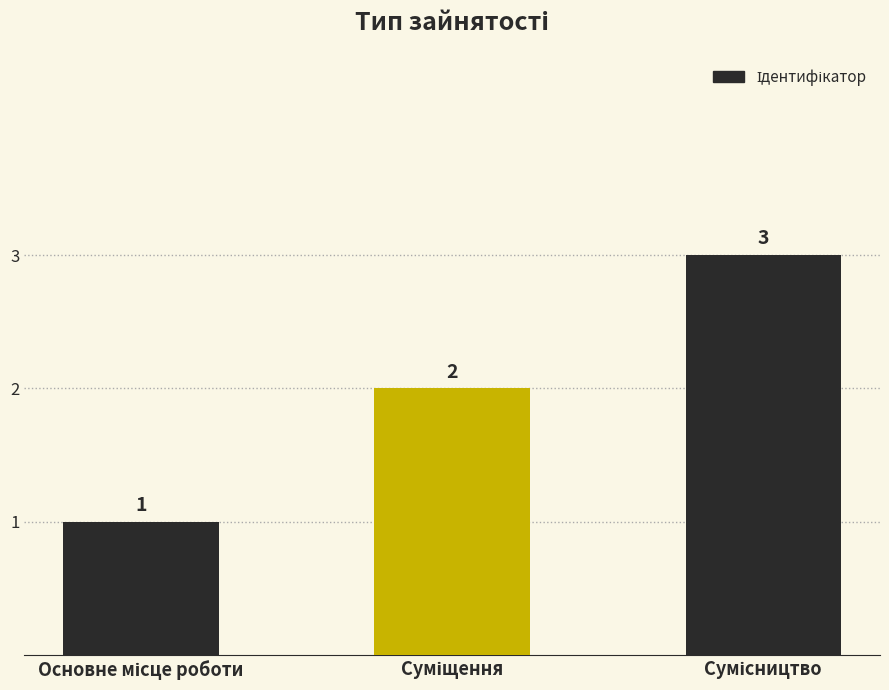

What is the minimum value shown in the chart?

1